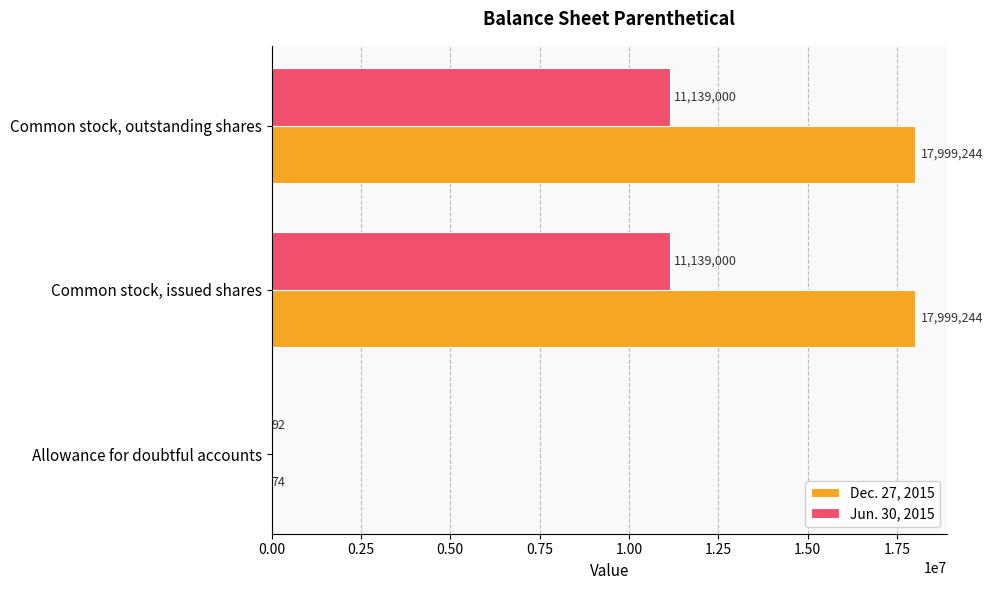

True or false: Dec. 27, 2015 has a value of 25643851 at Common stock, outstanding shares.

False